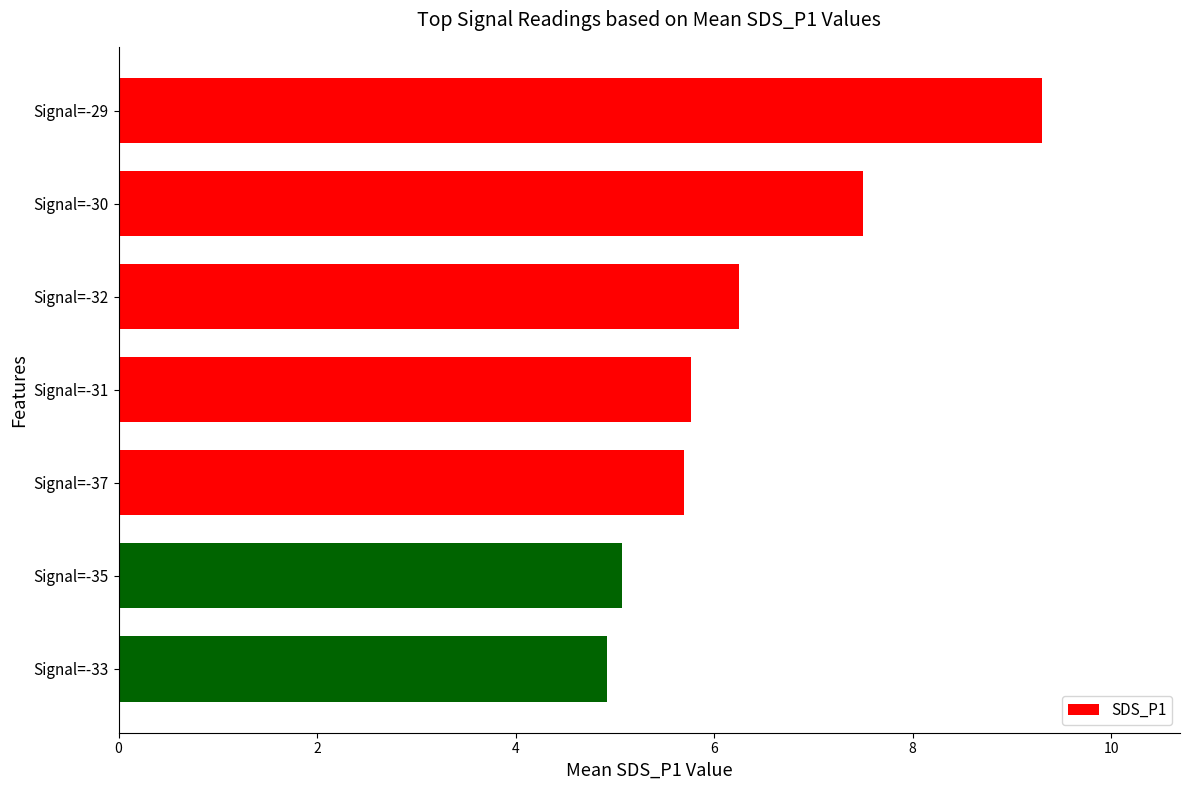

What is the label of the 7th bar from the bottom?

Signal=-29